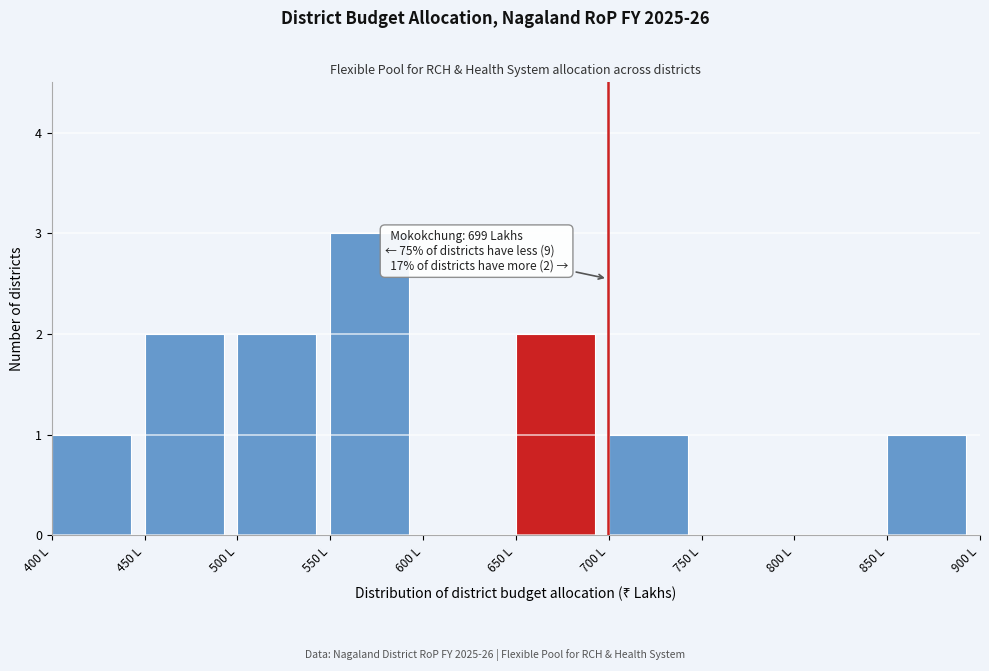

Over which range of the x-axis is the bar tallest?

550 to 600